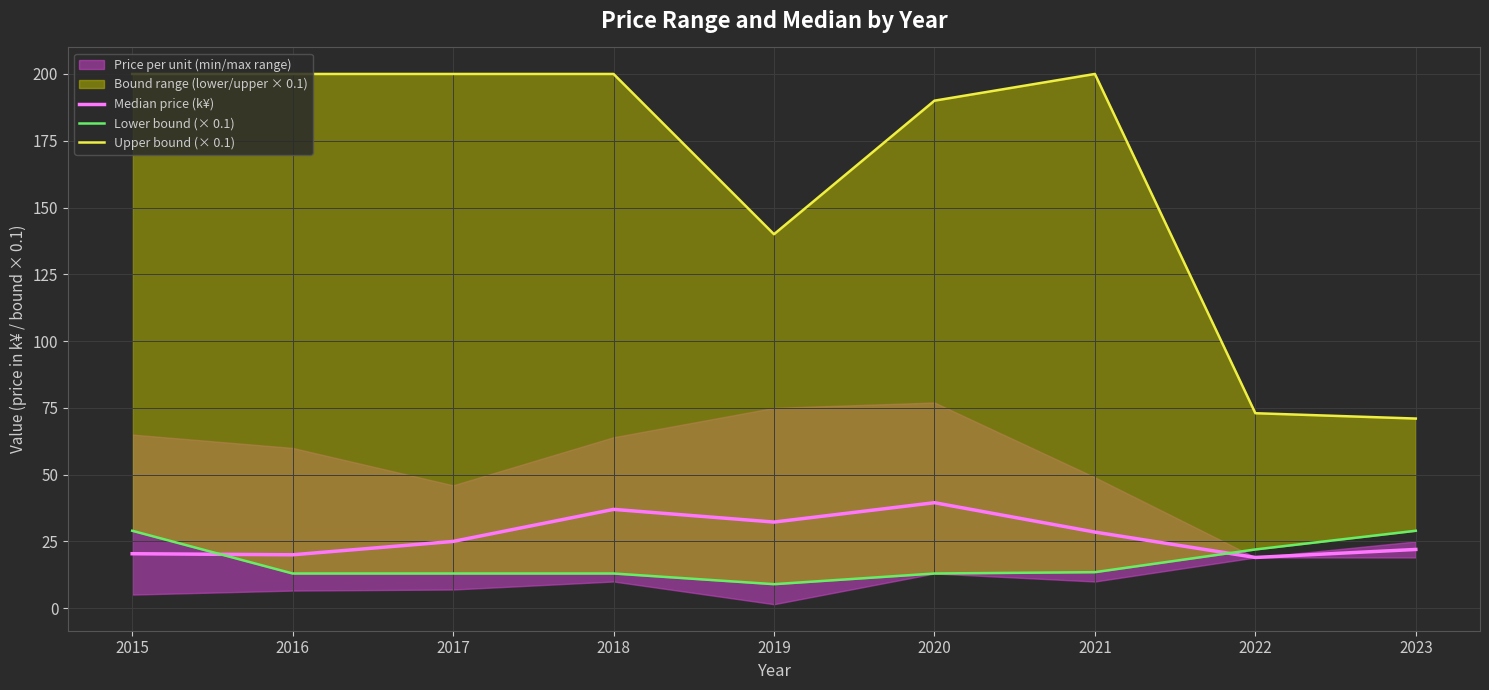

Rank the series by their maximum value, from highest to lowest.

Upper bound (× 0.1), Median price (k¥), Lower bound (× 0.1)